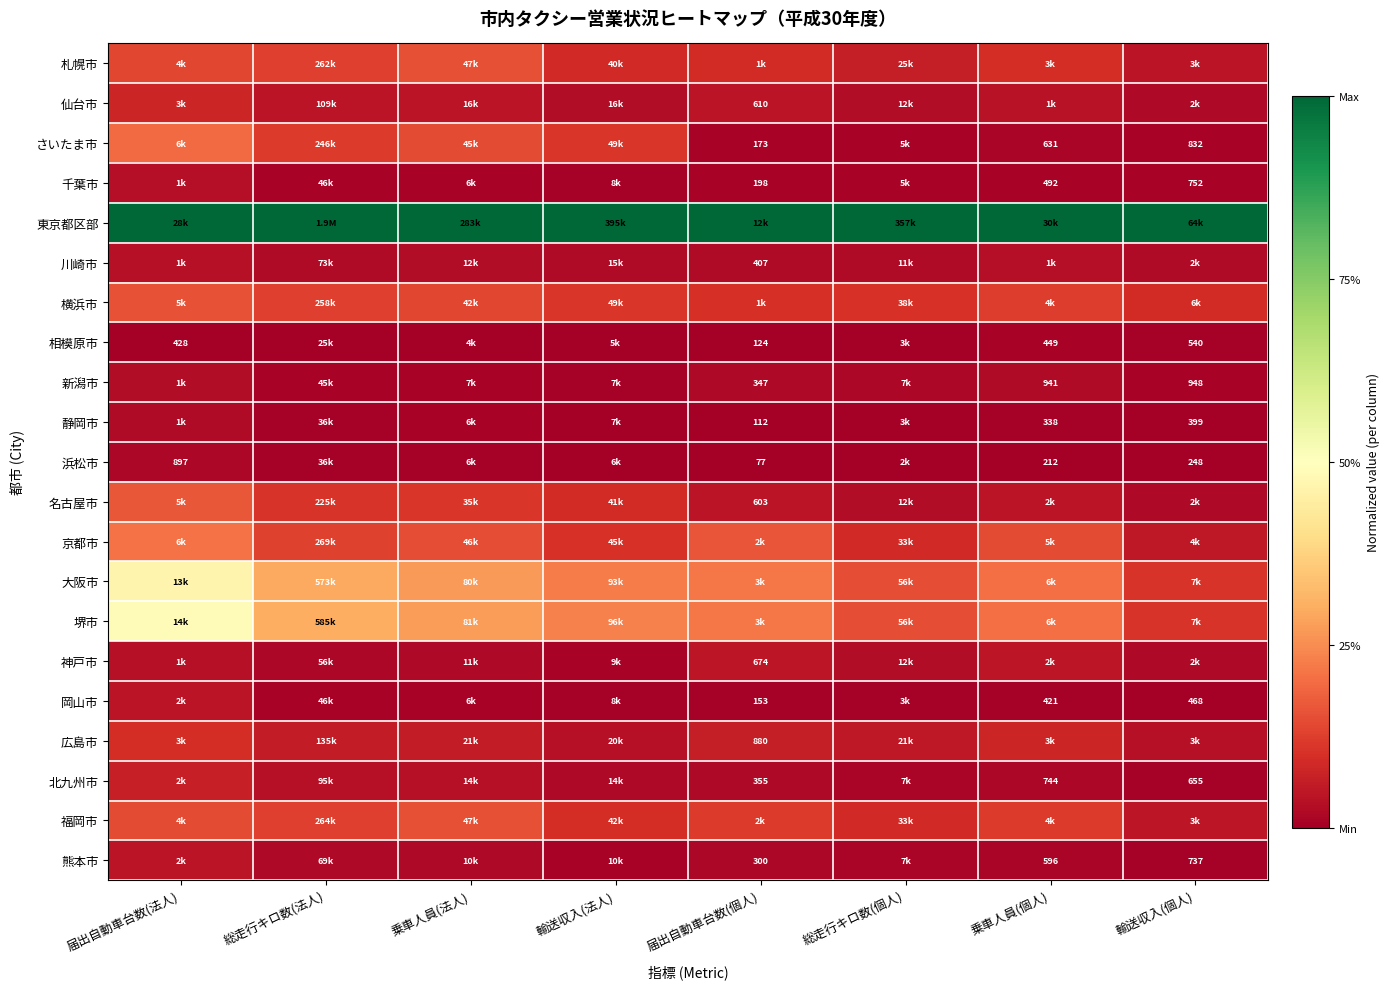

Is the value of 北九州市 at 乗車人員(個人) greater than the value of 熊本市 at 輸送収入(個人)?

Yes